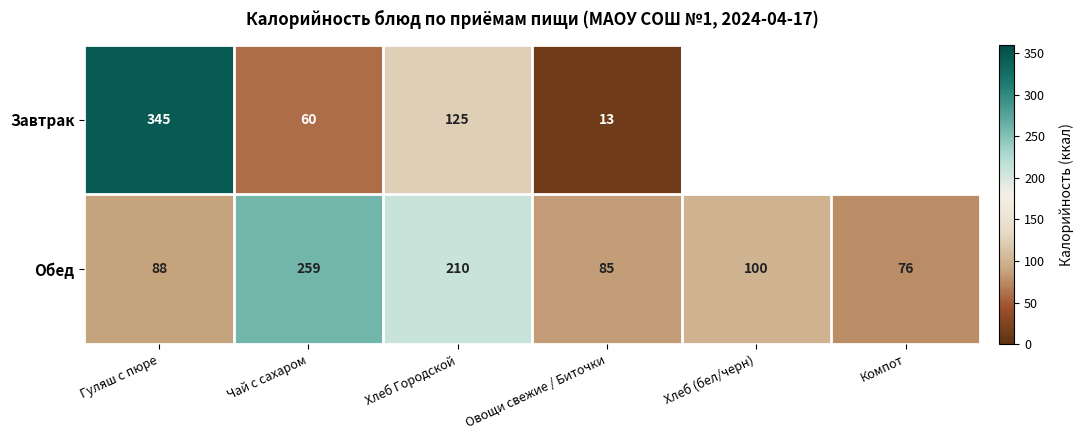

What is the difference between the maximum and minimum values in the Обед series?

183